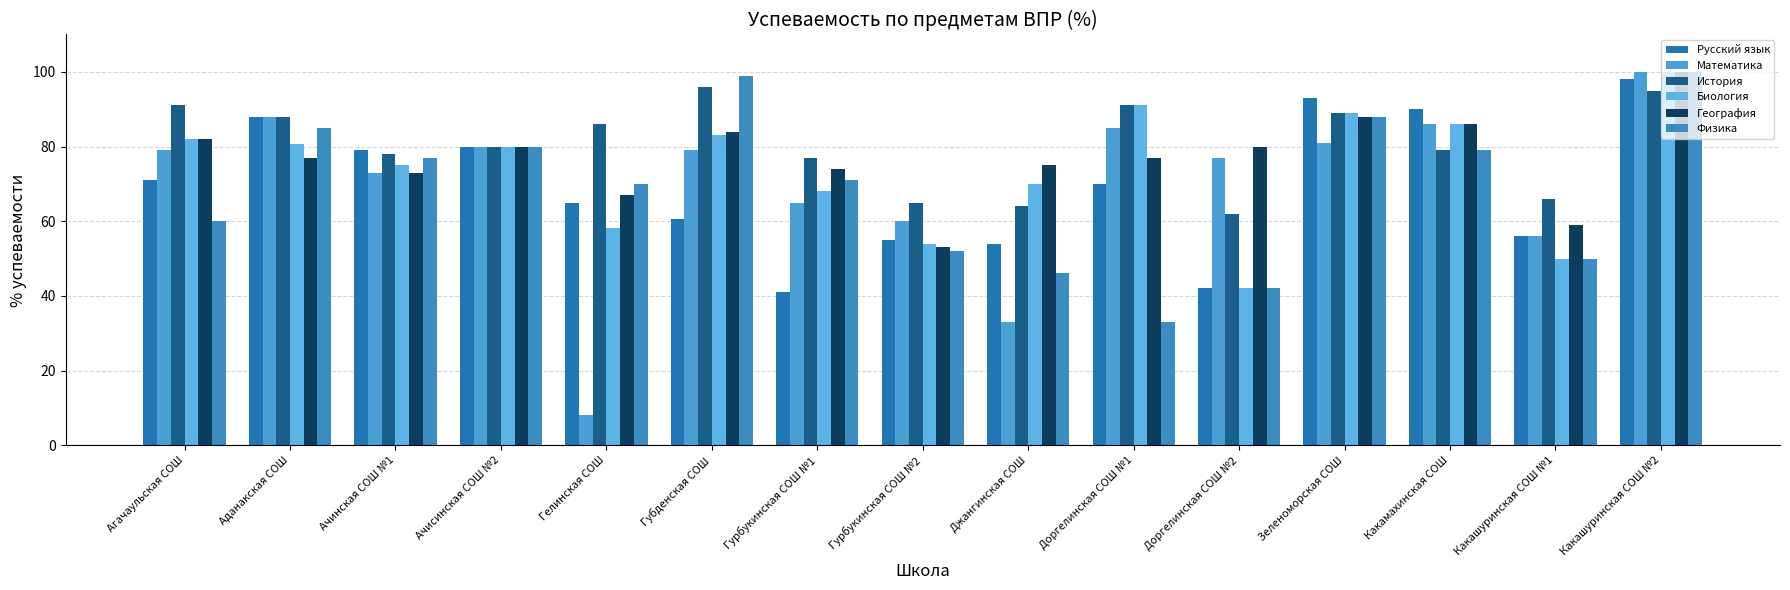

What are all the series names shown in the legend?

Русский язык, Математика, История, Биология, География, Физика